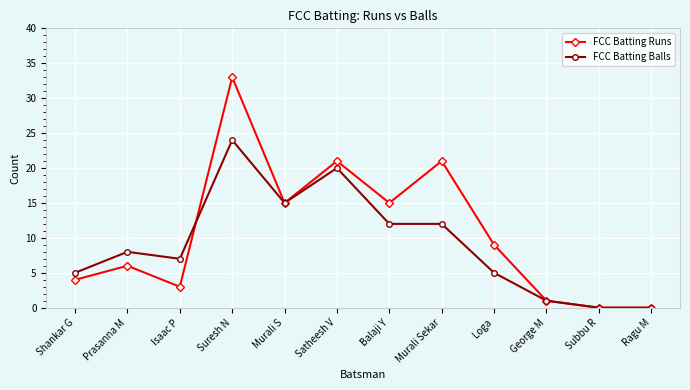

Read the FCC Batting Balls value at Satheesh V, to the nearest 10.

20